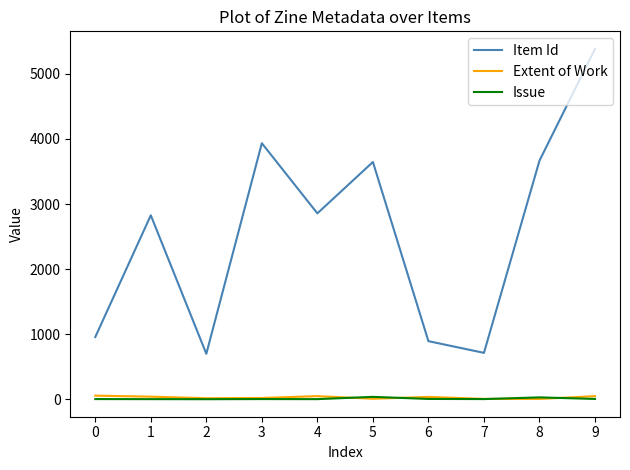

Which series has the largest range (max minus min)?

Item Id